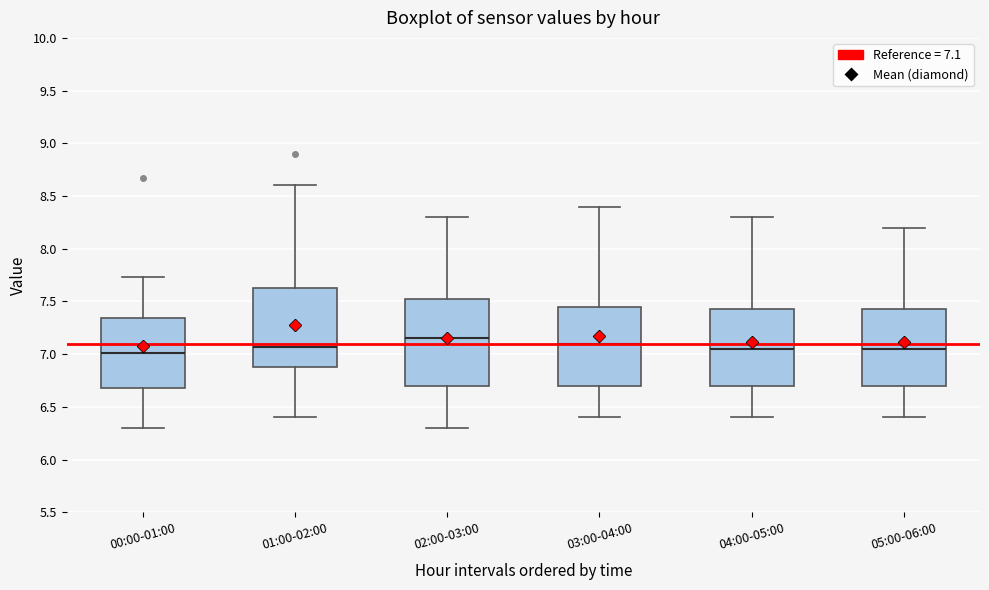

Reading left to right, transcribe this box plot: for each box, give where its median line is, the range the box spans, and where its two whiskers end, as read against the y-axis. The values are not printed on the chart, so give them approximately, as read against the axis.

00:00-01:00: median 7.00, box 6.70 to 7.35, whiskers 6.30 to 7.75
01:00-02:00: median 7.05, box 6.90 to 7.65, whiskers 6.40 to 8.60
02:00-03:00: median 7.15, box 6.70 to 7.55, whiskers 6.30 to 8.30
03:00-04:00: median 7.10, box 6.70 to 7.45, whiskers 6.40 to 8.40
04:00-05:00: median 7.05, box 6.70 to 7.45, whiskers 6.40 to 8.30
05:00-06:00: median 7.05, box 6.70 to 7.45, whiskers 6.40 to 8.20